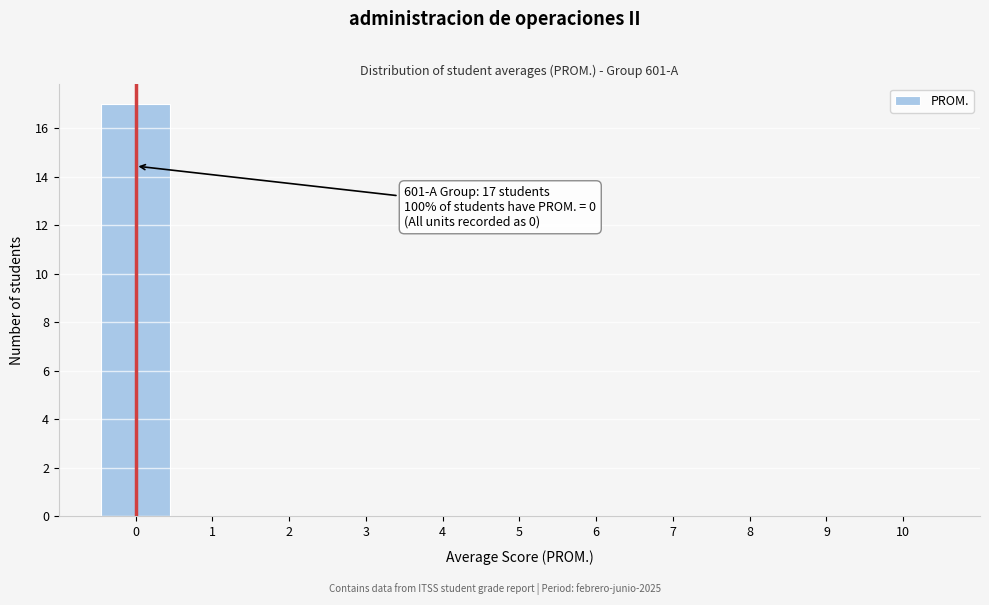

Which range on the x-axis has the tallest bar?

-0.5 to 0.5